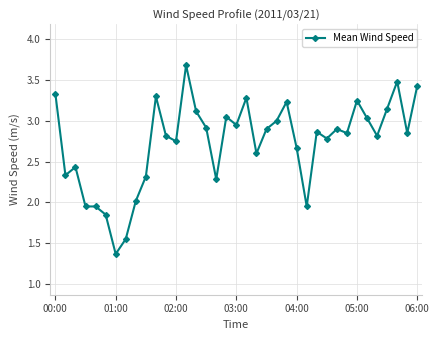

What is the sum of all values?

101.0